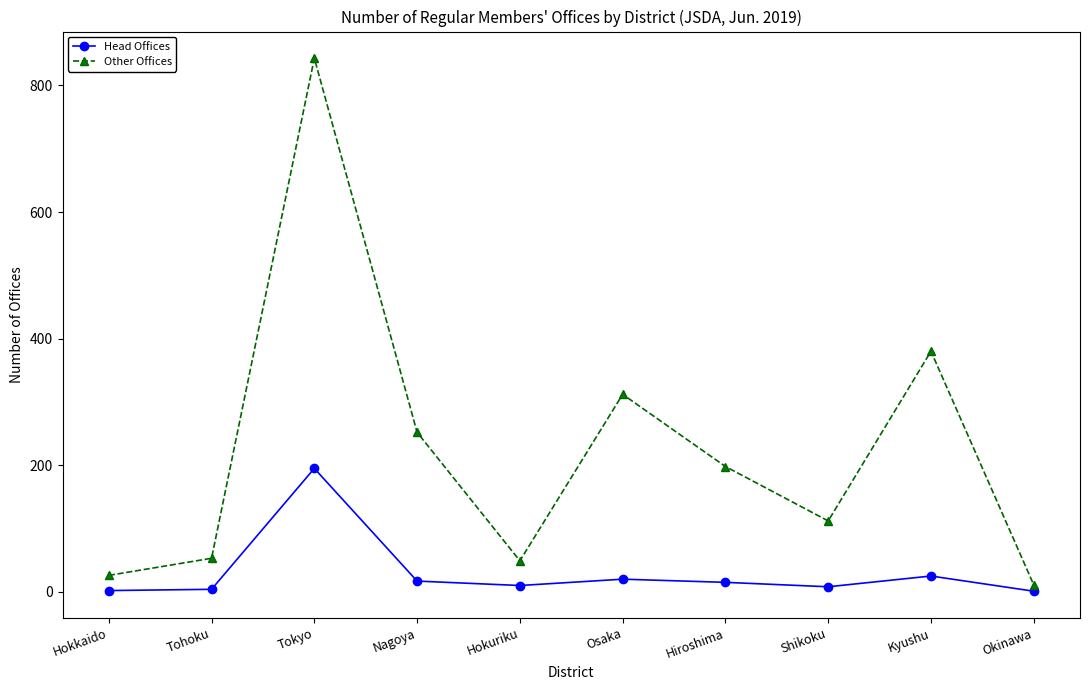

The Other Offices series shows 49 at Hokuriku. True or false?

True